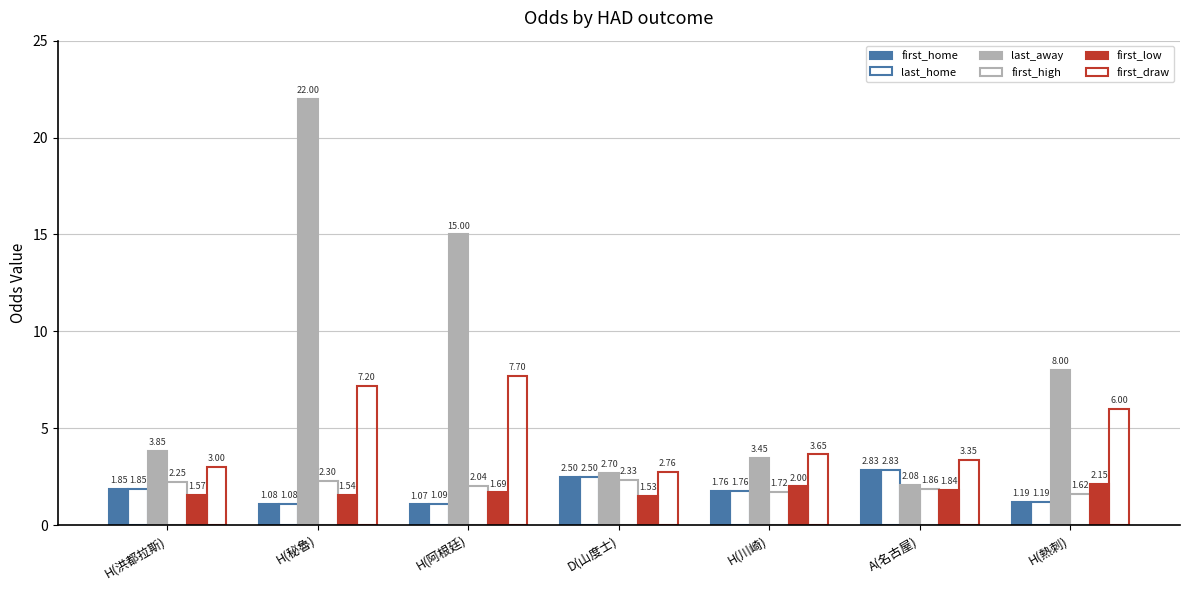

Reading left to right, what are all the values shown in this chart?

first_home: H(洪都拉斯)=1.9	H(秘魯)=1.1	H(阿根廷)=1.1	D(山度士)=2.5	H(川崎)=1.8	A(名古屋)=2.8	H(熱刺)=1.2
last_home: H(洪都拉斯)=1.9	H(秘魯)=1.1	H(阿根廷)=1.1	D(山度士)=2.5	H(川崎)=1.8	A(名古屋)=2.8	H(熱刺)=1.2
last_away: H(洪都拉斯)=3.9	H(秘魯)=22.0	H(阿根廷)=15.0	D(山度士)=2.7	H(川崎)=3.5	A(名古屋)=2.1	H(熱刺)=8.0
first_high: H(洪都拉斯)=2.2	H(秘魯)=2.3	H(阿根廷)=2.0	D(山度士)=2.3	H(川崎)=1.7	A(名古屋)=1.9	H(熱刺)=1.6
first_low: H(洪都拉斯)=1.6	H(秘魯)=1.5	H(阿根廷)=1.7	D(山度士)=1.5	H(川崎)=2.0	A(名古屋)=1.8	H(熱刺)=2.1
first_draw: H(洪都拉斯)=3.0	H(秘魯)=7.2	H(阿根廷)=7.7	D(山度士)=2.8	H(川崎)=3.6	A(名古屋)=3.4	H(熱刺)=6.0